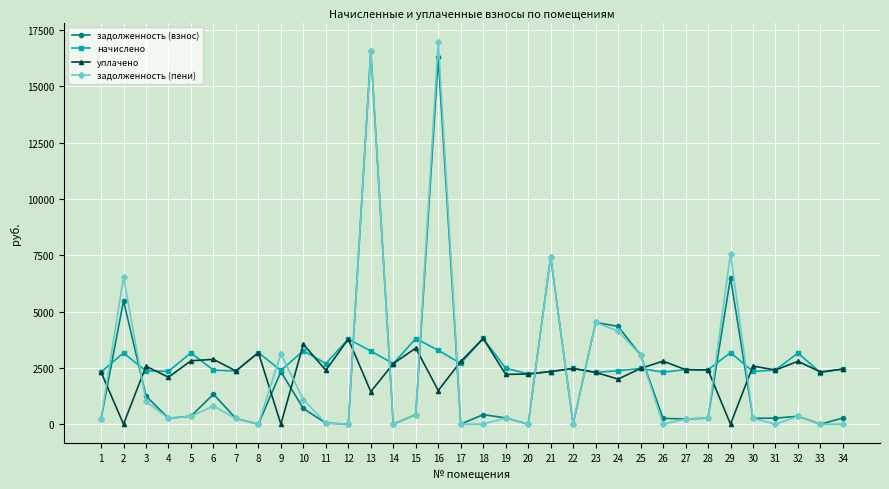

True or false: уплачено and начислено cross at least once.

True